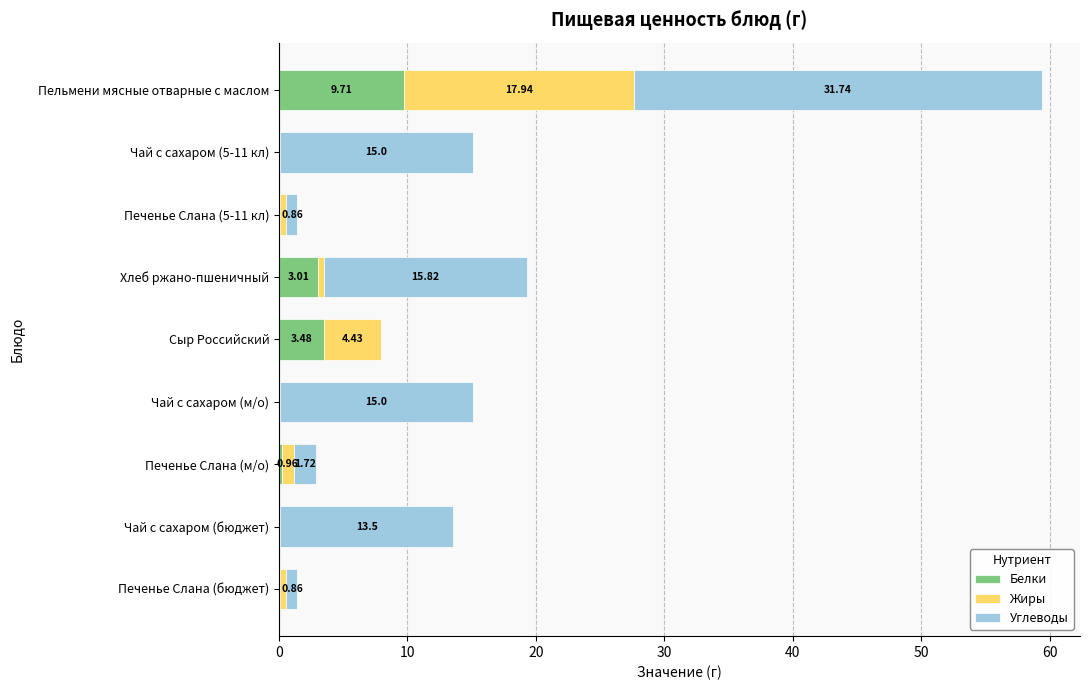

At which label does Белки reach its peak?

Пельмени мясные отварные с маслом